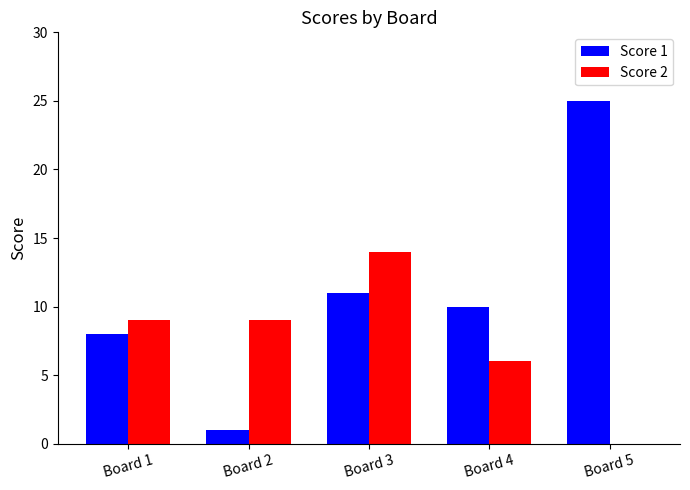

How many groups of bars are there?

5